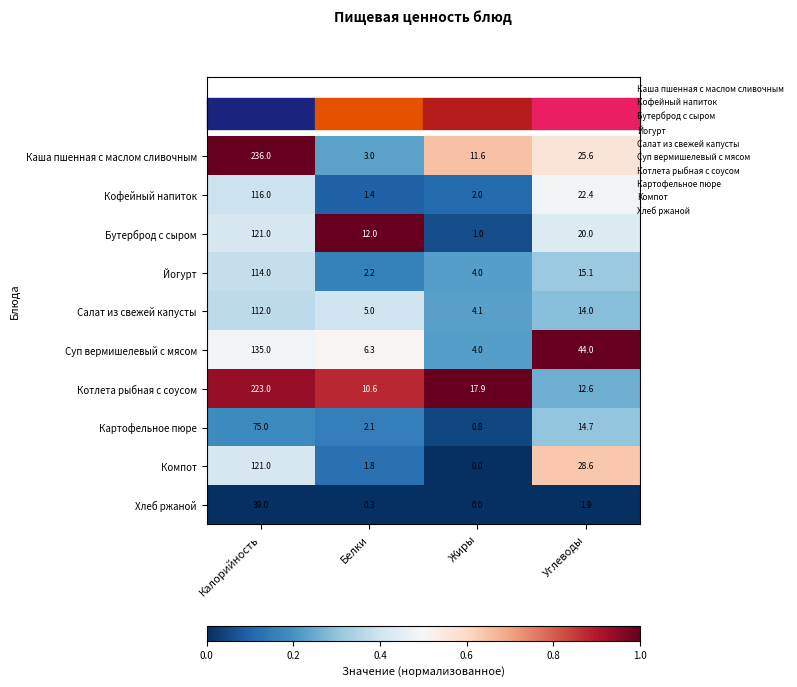

What is the difference between the second highest and second lowest values in the Хлеб ржаной series?

1.6